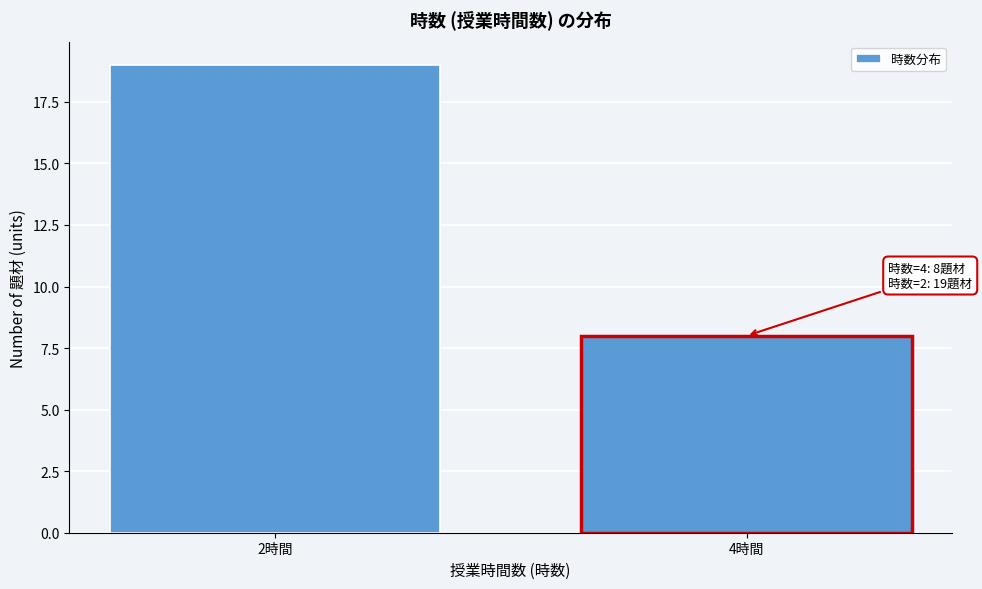

Reading right to left, list all the values displayed in this chart.

8	19